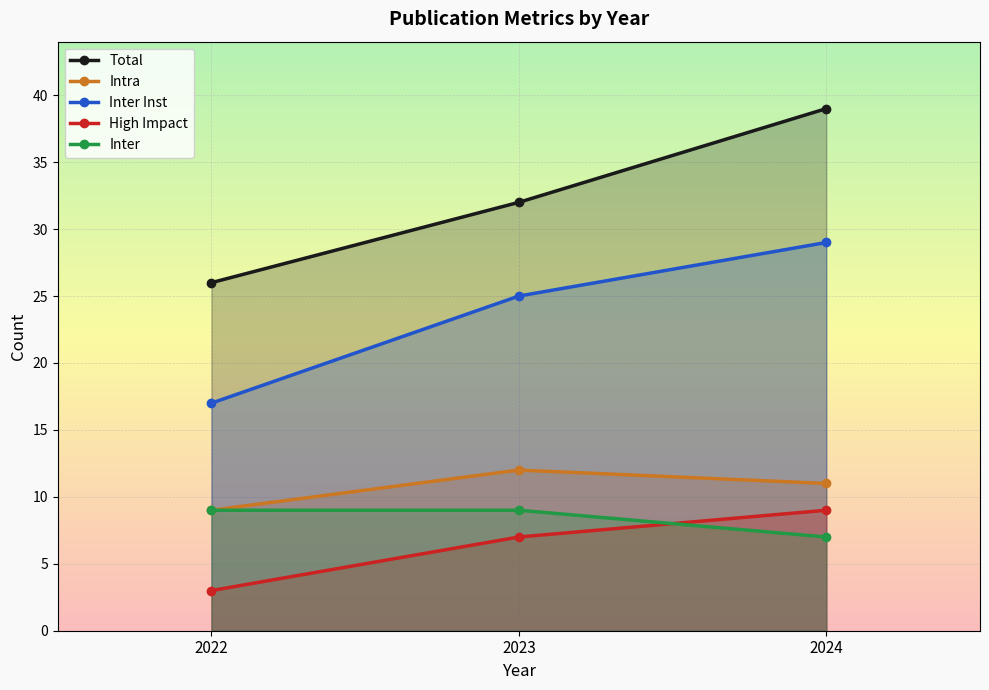

How many lines are shown in the chart?

5